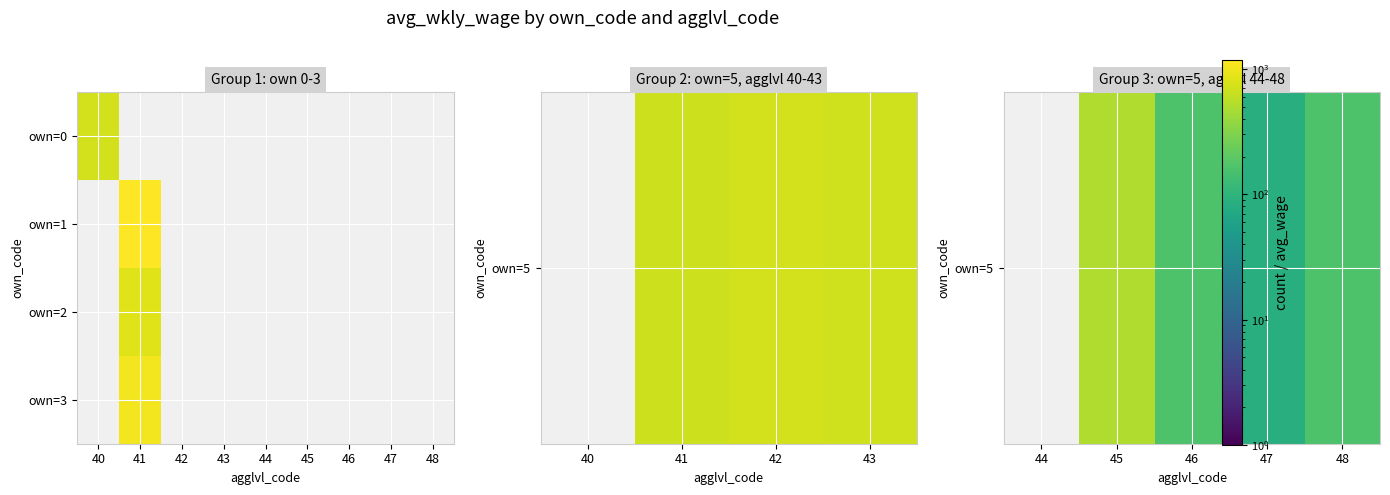

What is the average value of the avg_wkly_wage_0 series?

668